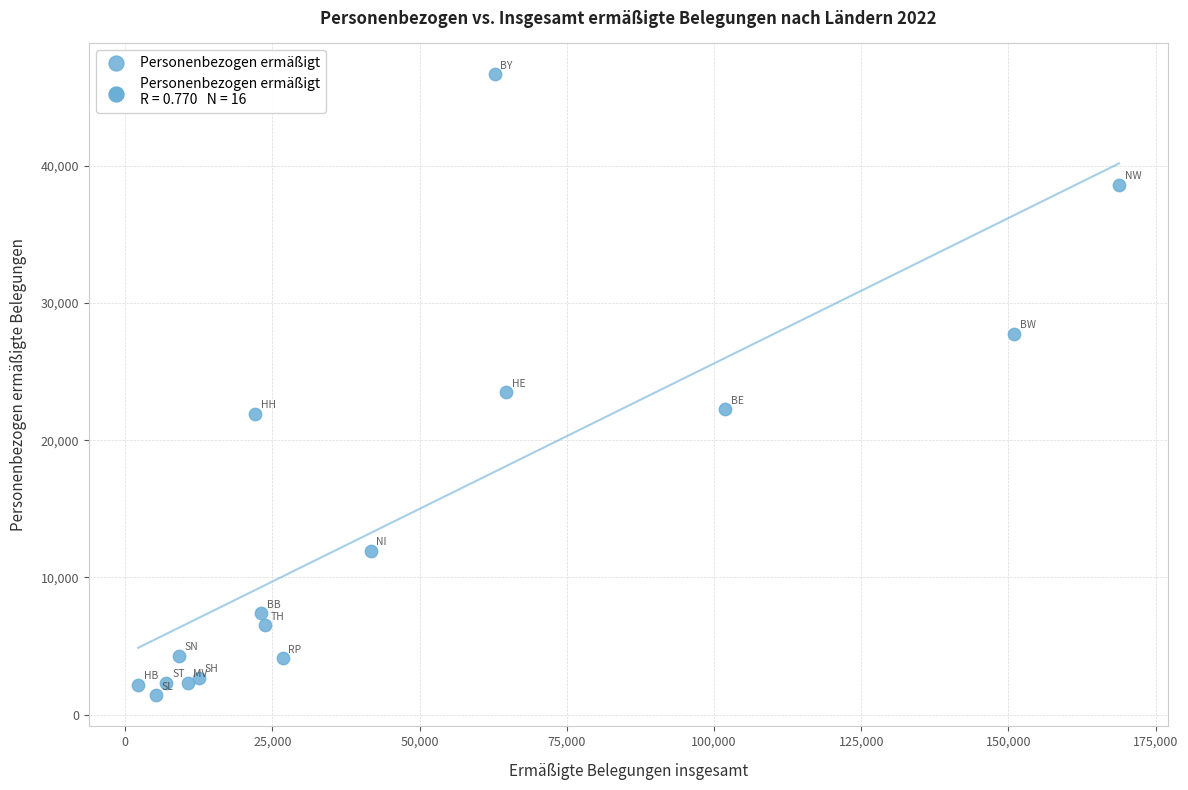

What Y value in the scatter plot is closest to 24038?

23486